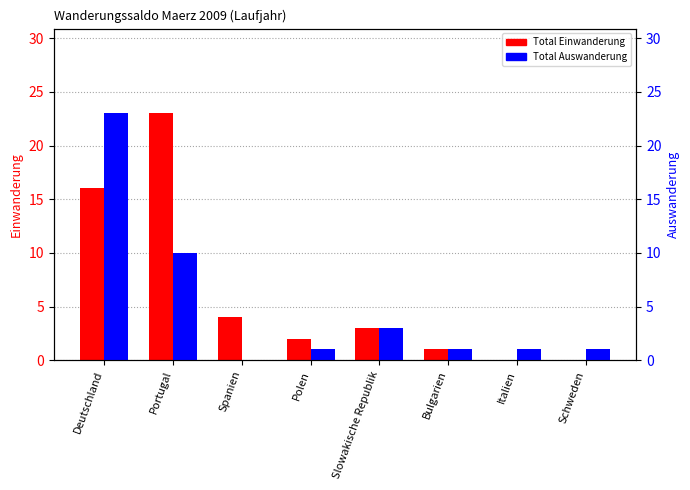

What is the label of the 6th bar from the left?

Bulgarien